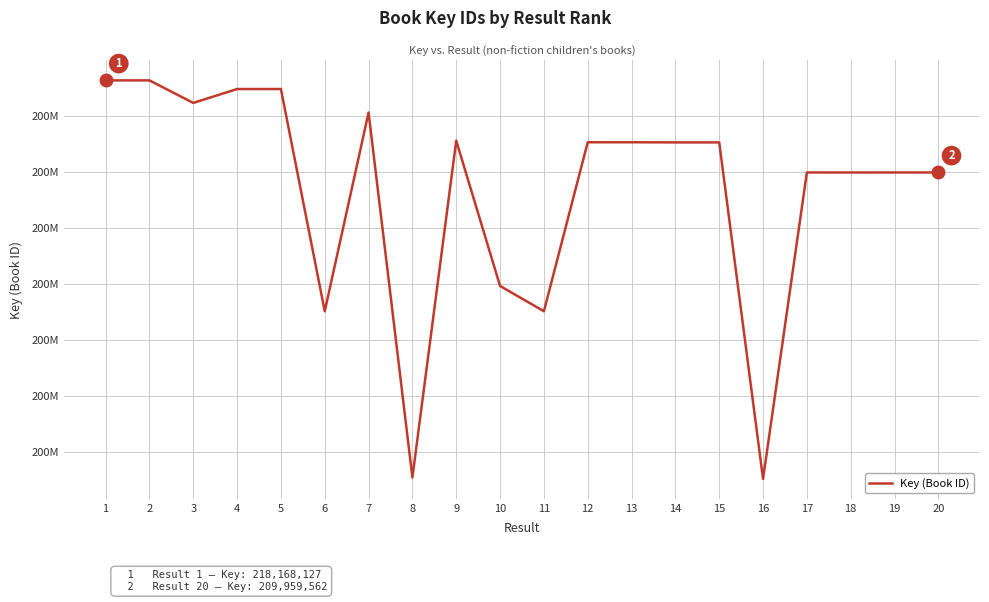

Reading right to left, extract all data points from this chart.

20=209959562	19=209958399	18=209957665	17=209958306	16=182637409	15=212638842	14=212639548	13=212652086	12=212652344	11=197584953	10=199838187	9=212793238	8=182764121	7=215301876	6=197585241	5=217397086	4=217396862	3=216160019	2=218168372	1=218168127